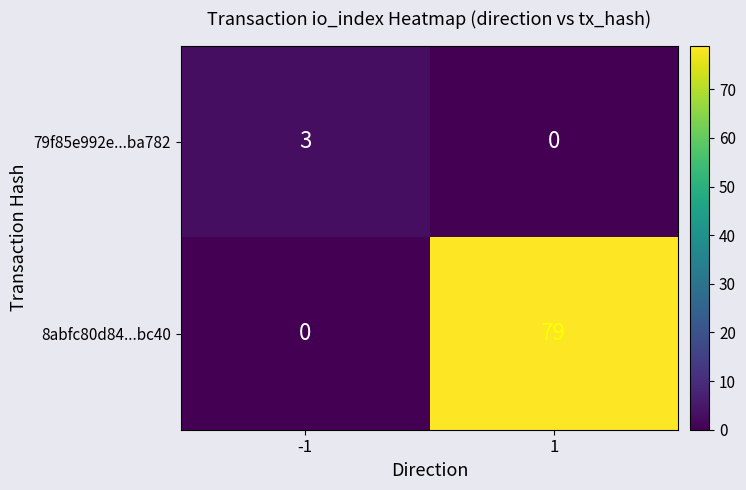

Is it true that 8abfc80d84...bc40 equals 30 at -1?

False